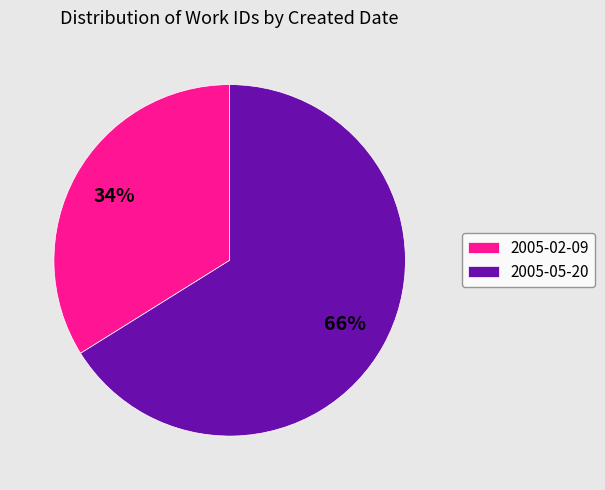

How many segments does this pie chart have?

2